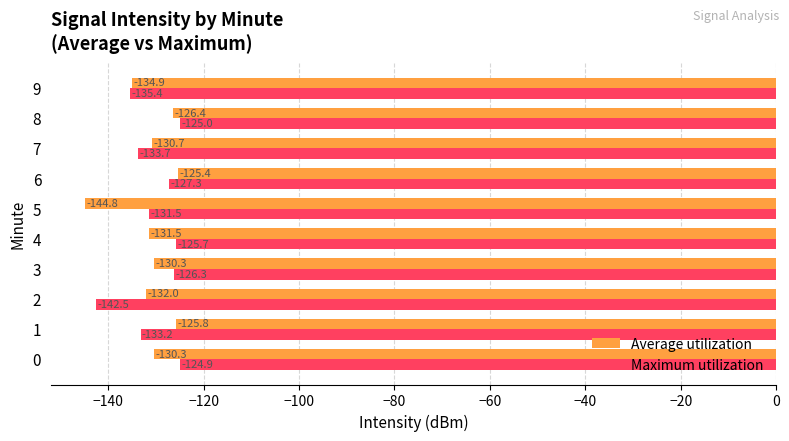

Is it true that Maximum utilization equals -131.5 at 5?

True